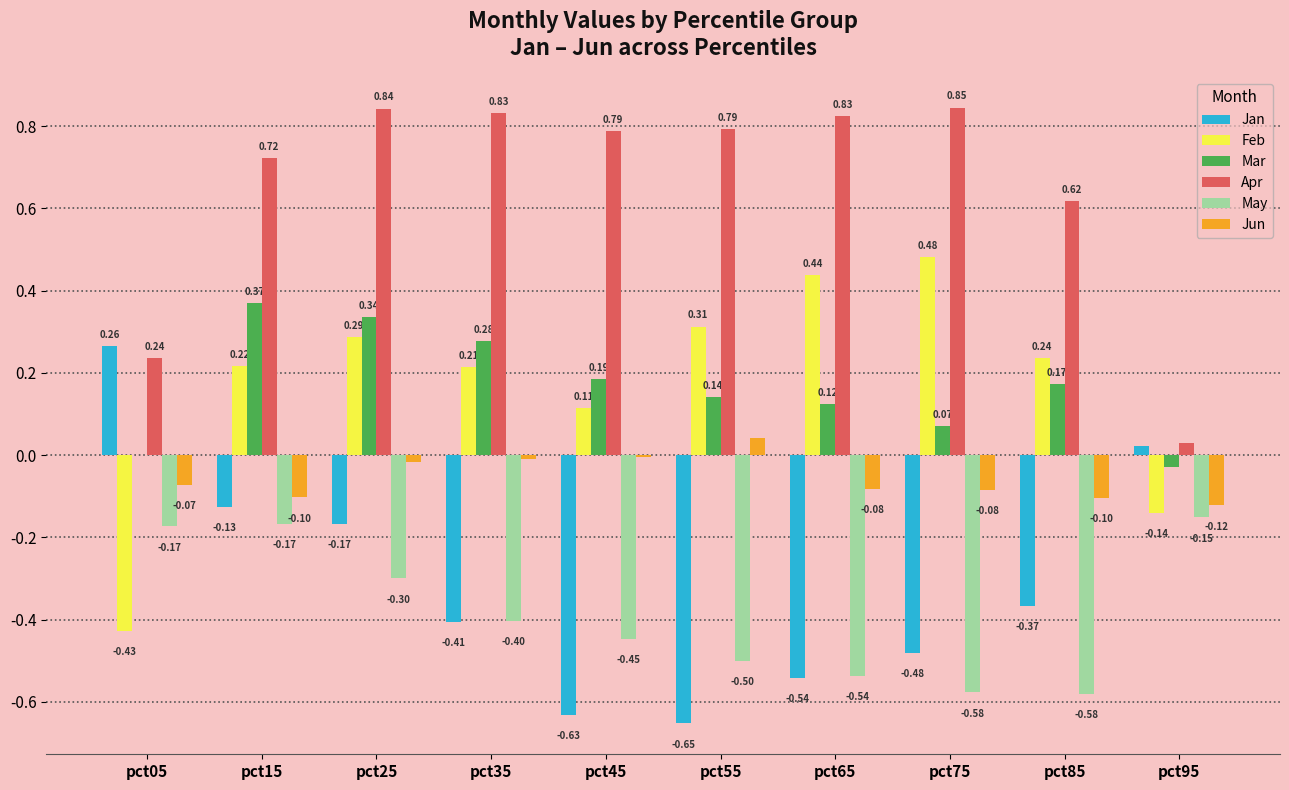

How many distinct data groups are displayed?

6